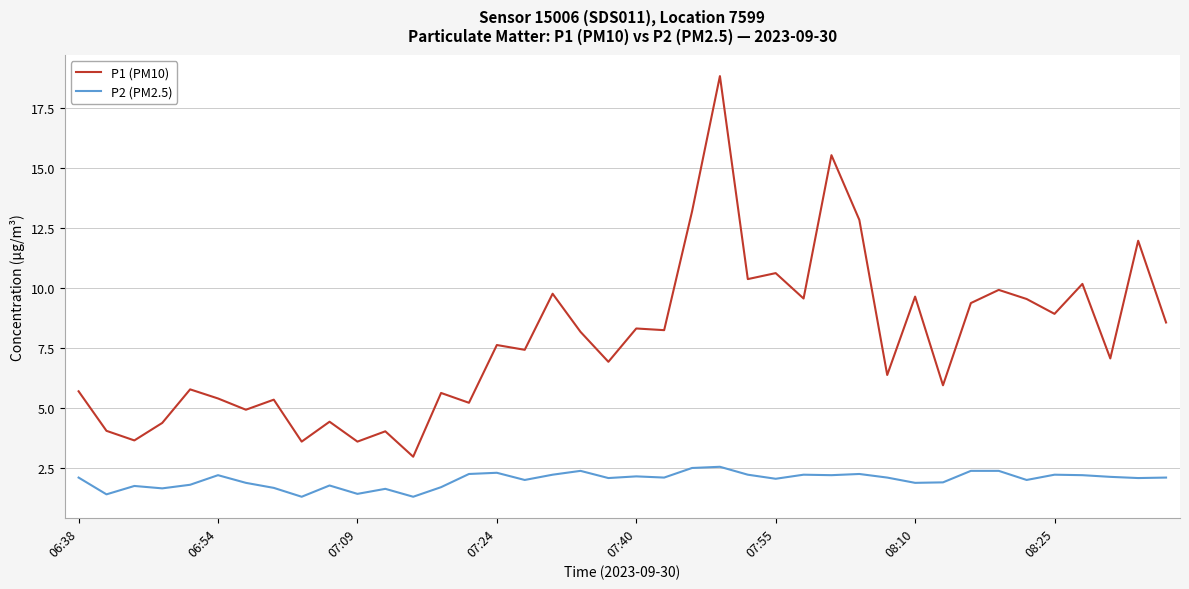

How many lines are shown in the chart?

2